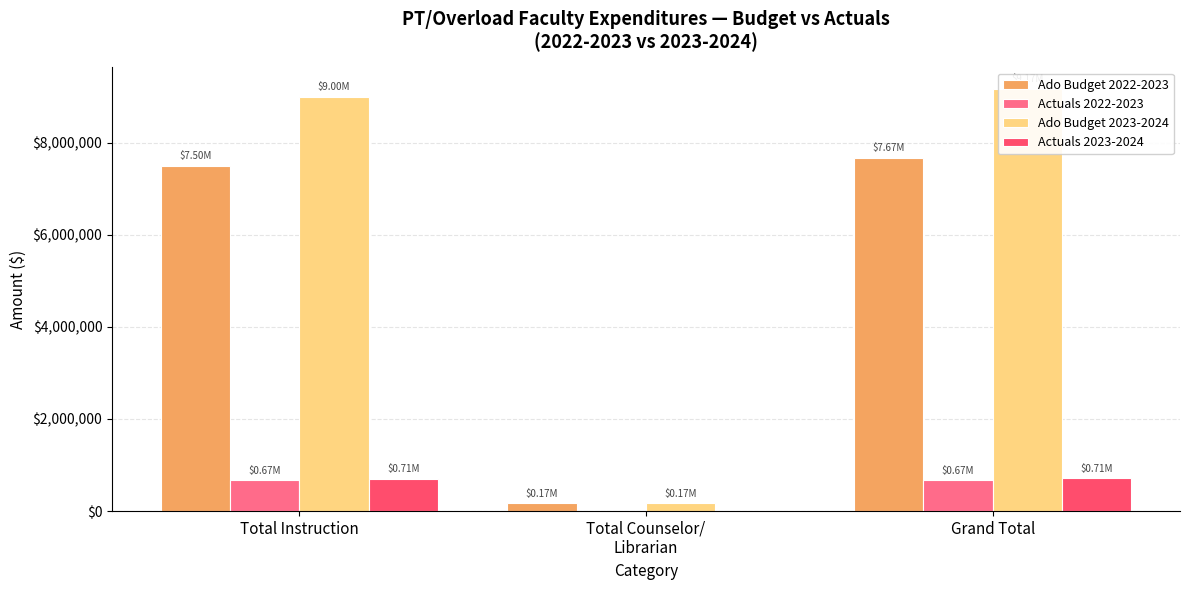

What is the difference between the highest and lowest values at Total Counselor/
Librarian?

170862.1